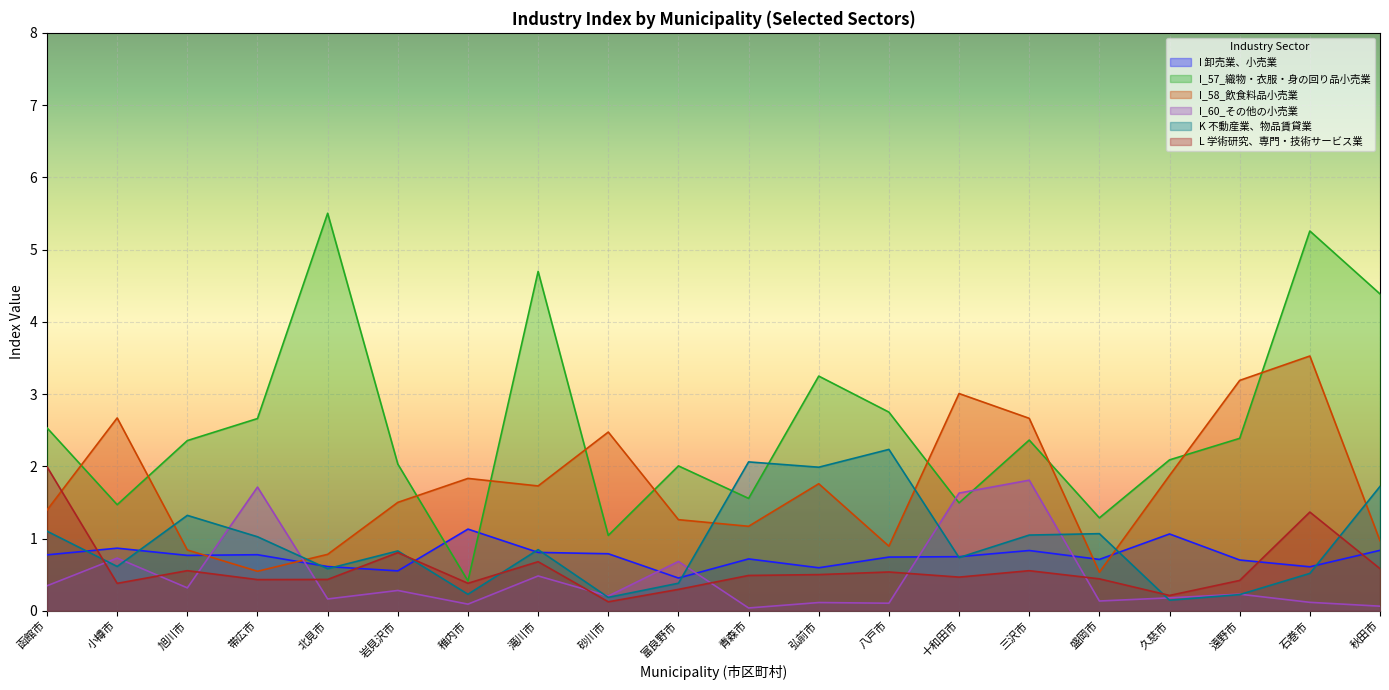

At which label does I_60_その他の小売業 reach its minimum?

青森市